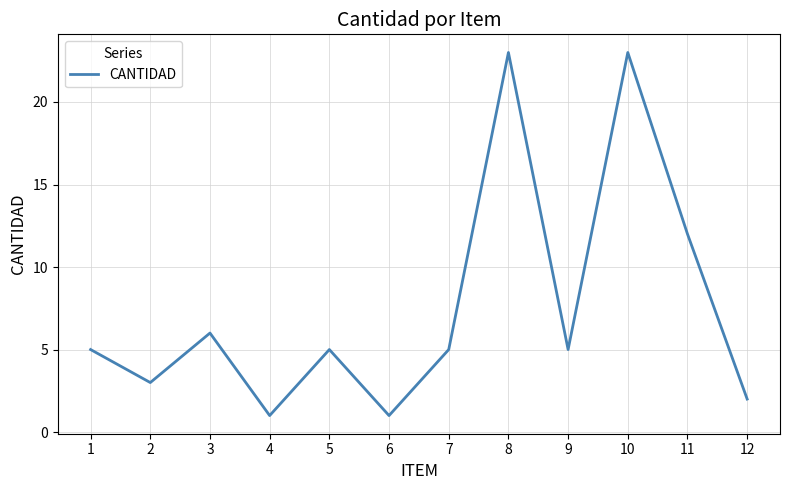

What is the minimum value shown in the chart?

1